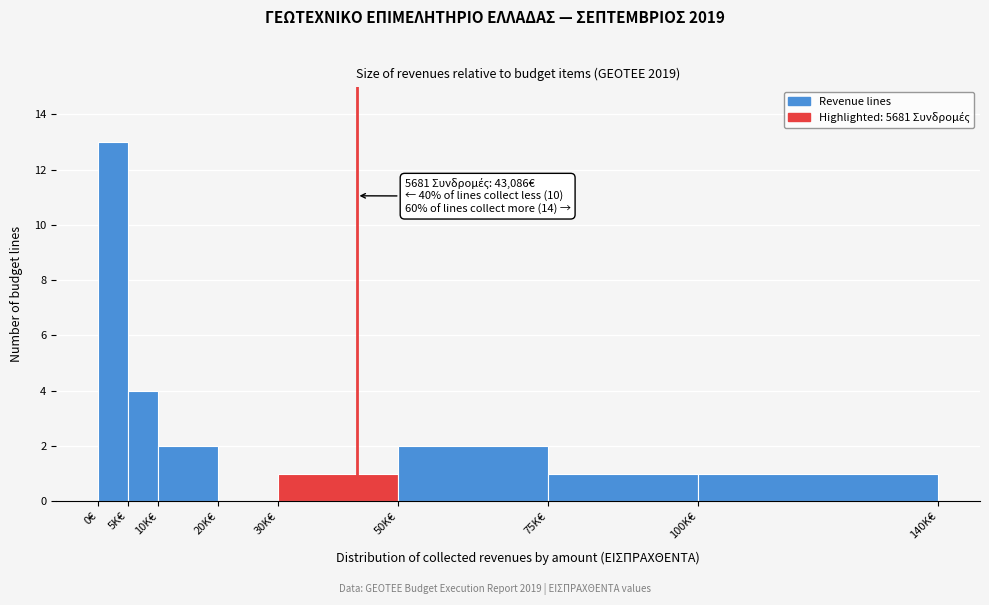

Reading left to right, what are all the values shown in this chart?

0€=13	5K€=4	10K€=2	20K€=0	30K€=1	50K€=2	75K€=1	100K€=1